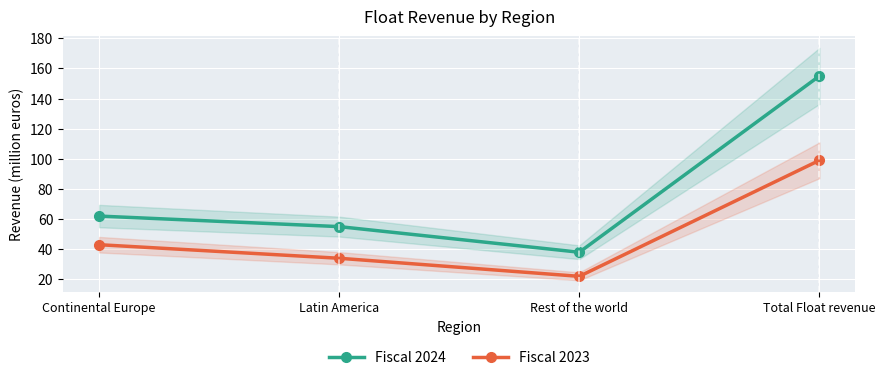

List the labels in order of Fiscal 2023 value, largest first.

Total Float revenue, Continental Europe, Latin America, Rest of the world